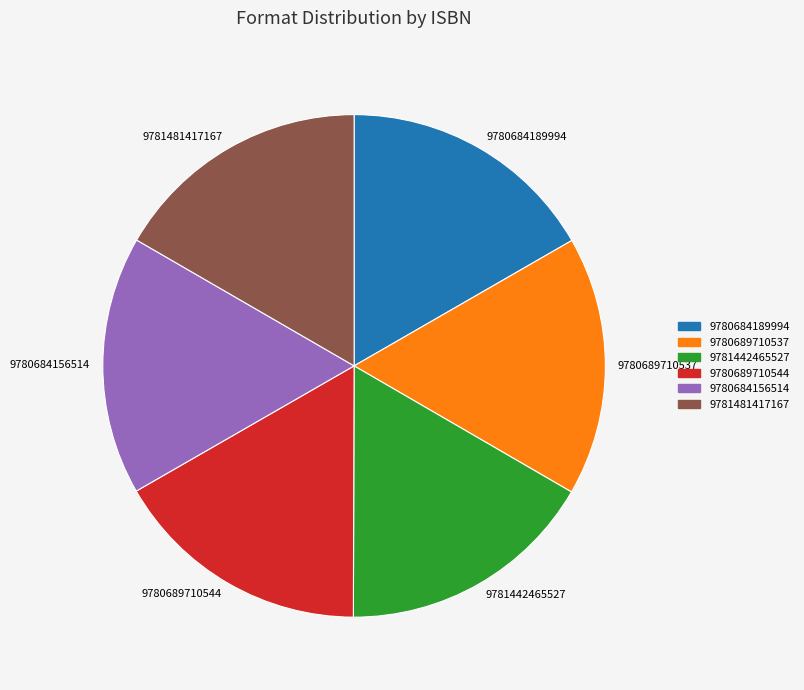

Do 9780684156514 and 9780684189994 together represent more than half of the pie?

No